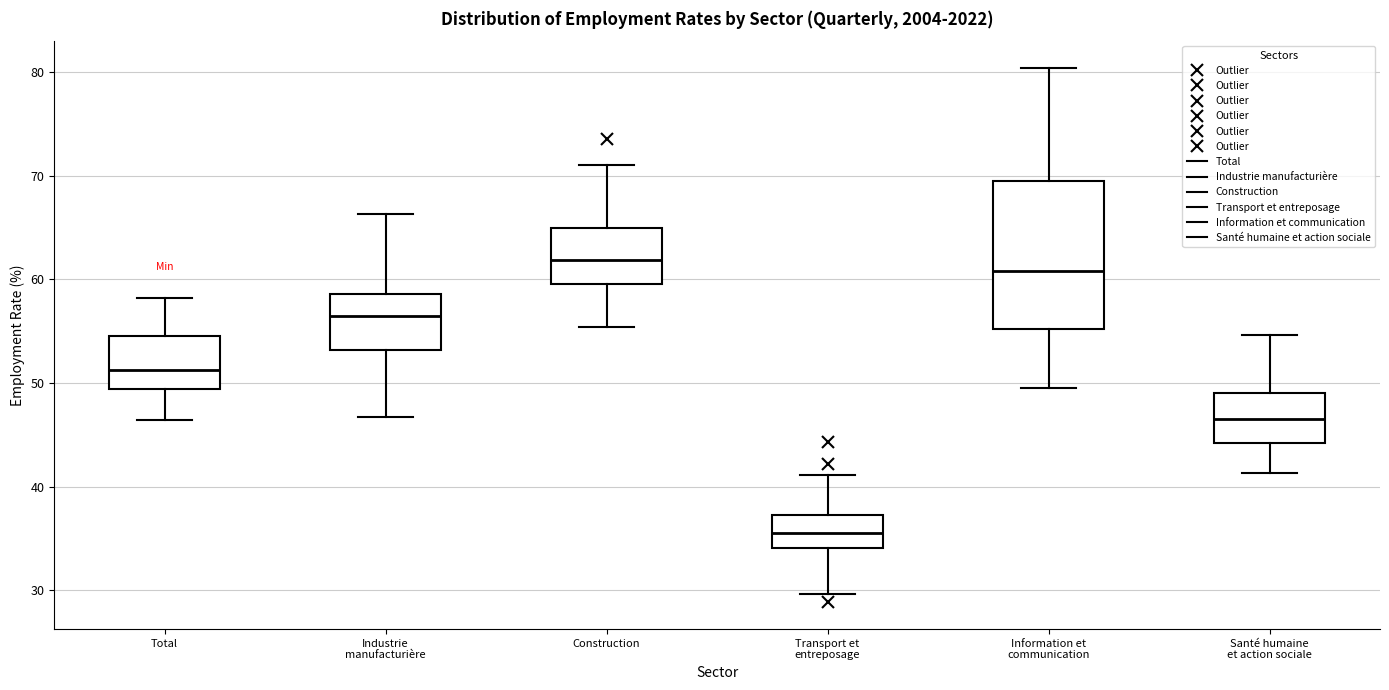

Which box is the tallest, from its lower edge to its upper edge?

Information et communication